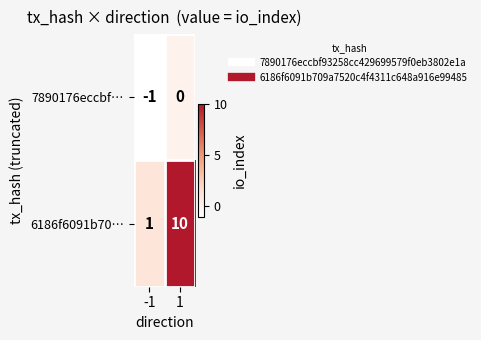

Which series has the largest range (max minus min)?

6186f6091b70…